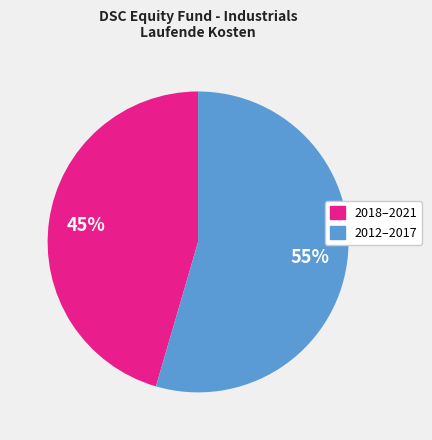

Does any single category account for the majority?

Yes